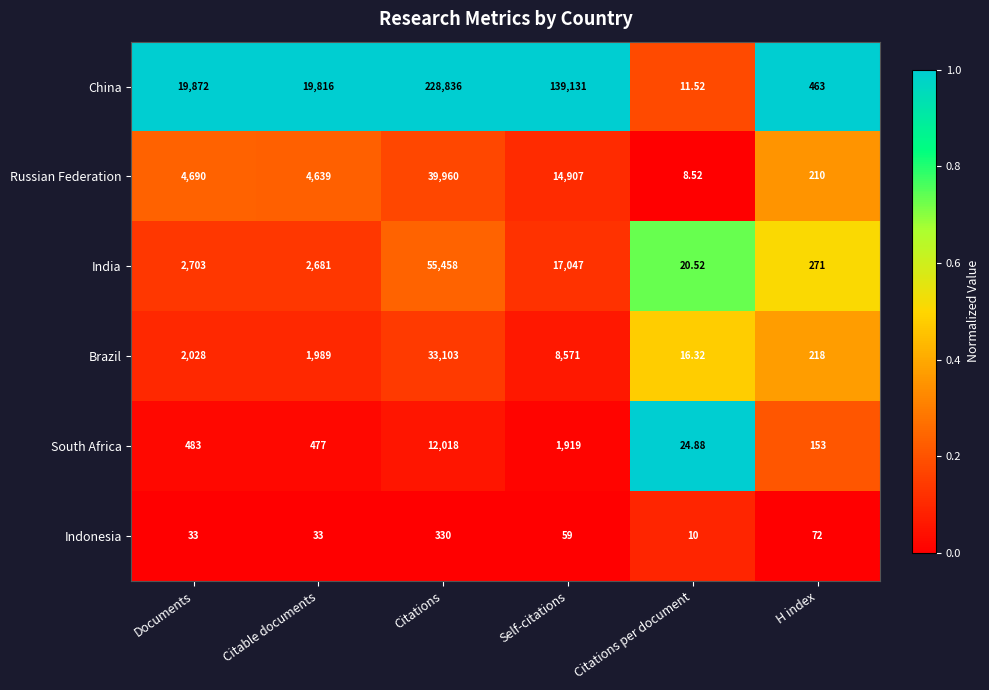

Where does the Indonesia series first go above 59?

Citations